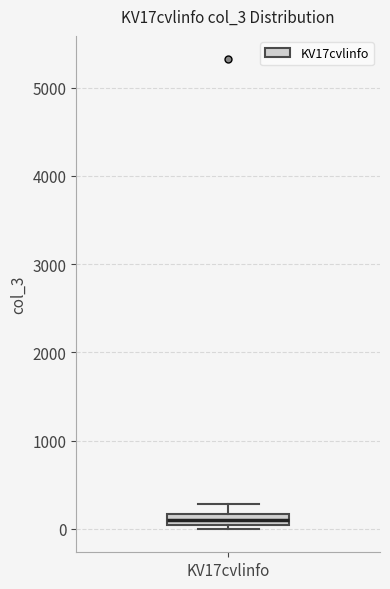

Where is the upper edge of the box for KV17cvlinfo on the y-axis? The values are not printed on the chart, so give them approximately, as read against the axis.

200